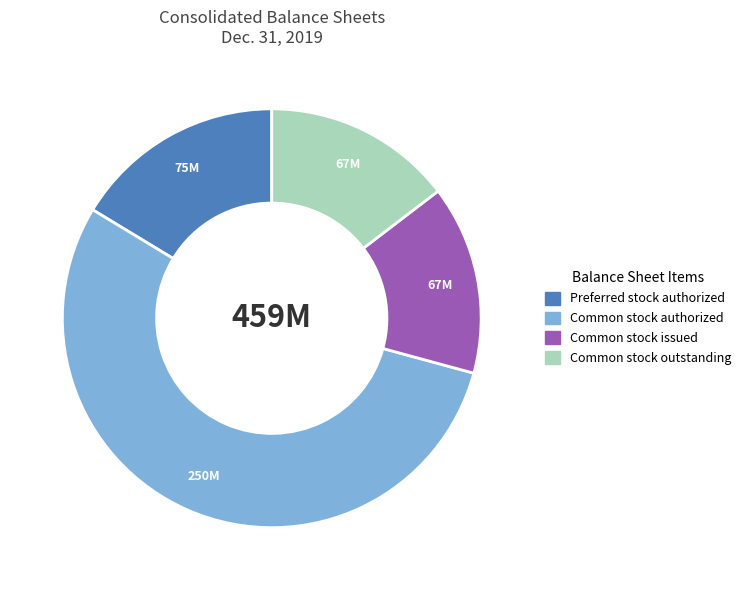

Is it true that Common stock outstanding is 15% of the pie?

True